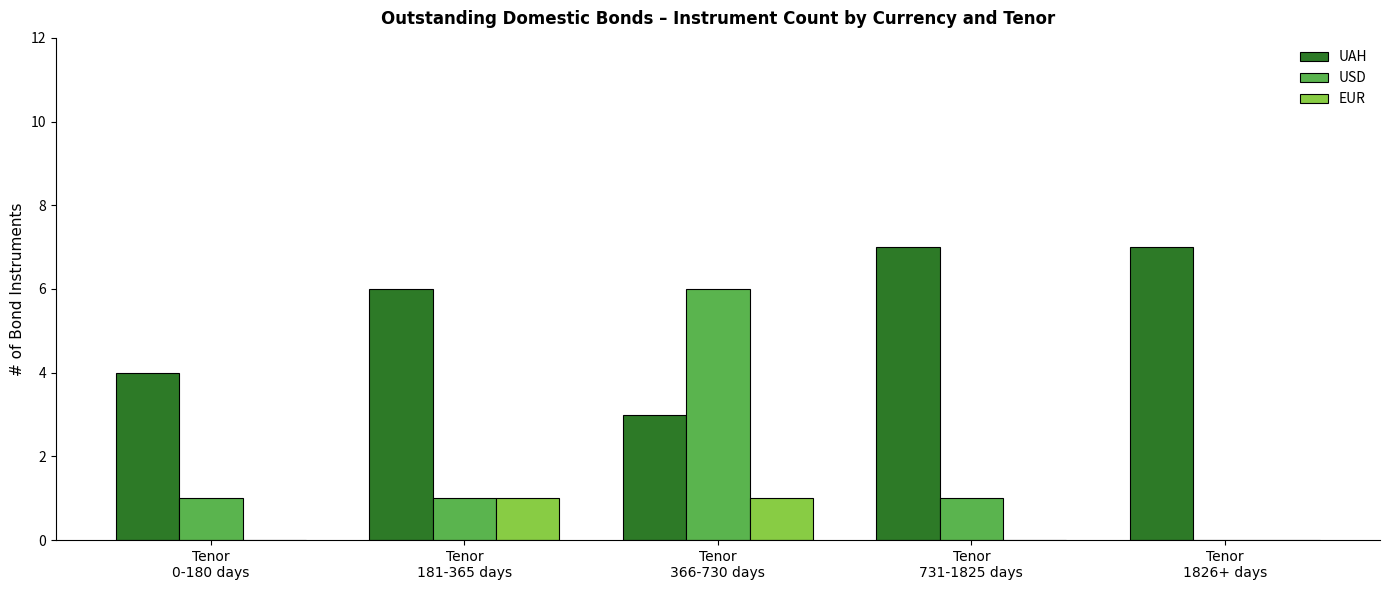

Is it true that UAH equals 7 at Tenor
1826+ days?

True